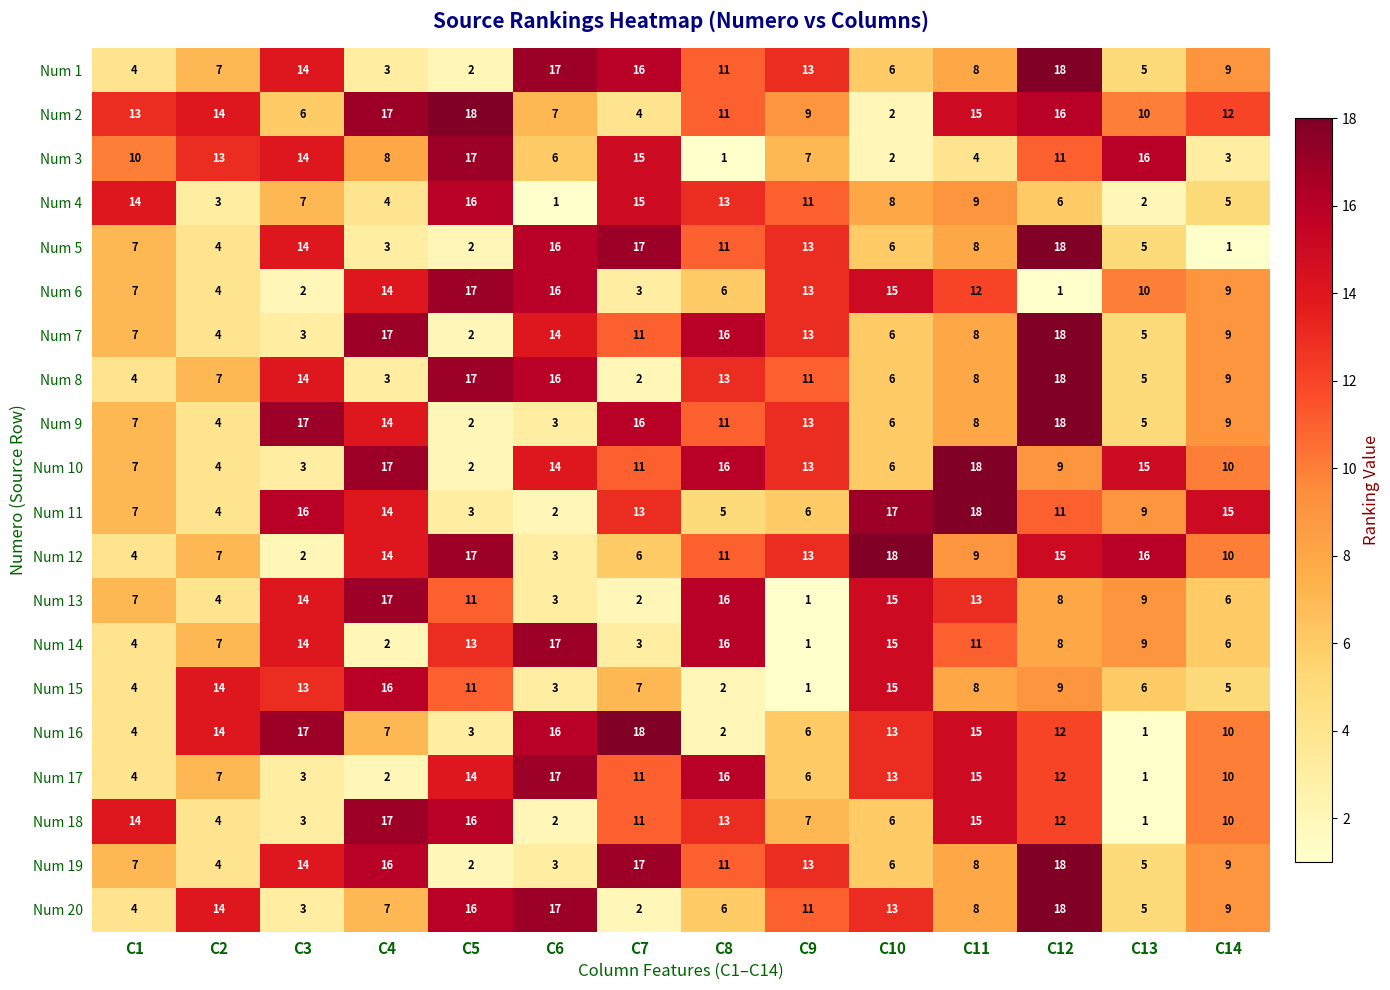

True or false: Num 4 has a value of 21 at C8.

False